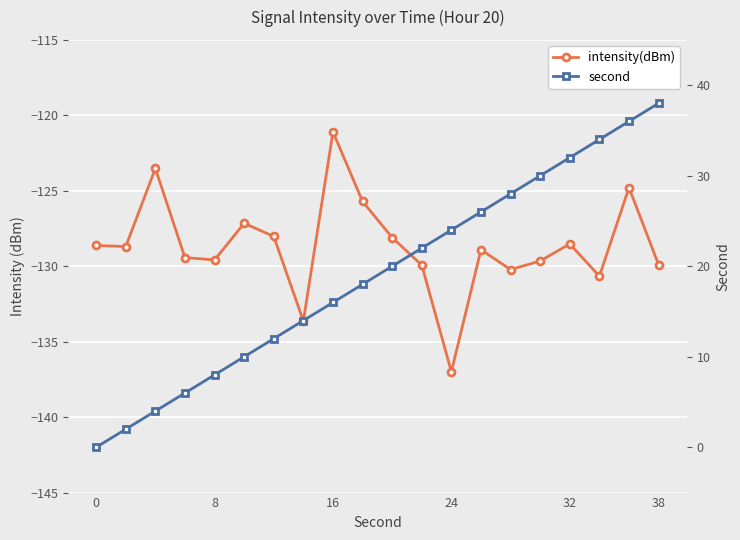

How many interior local valleys does the intensity(dBm) series have?

6